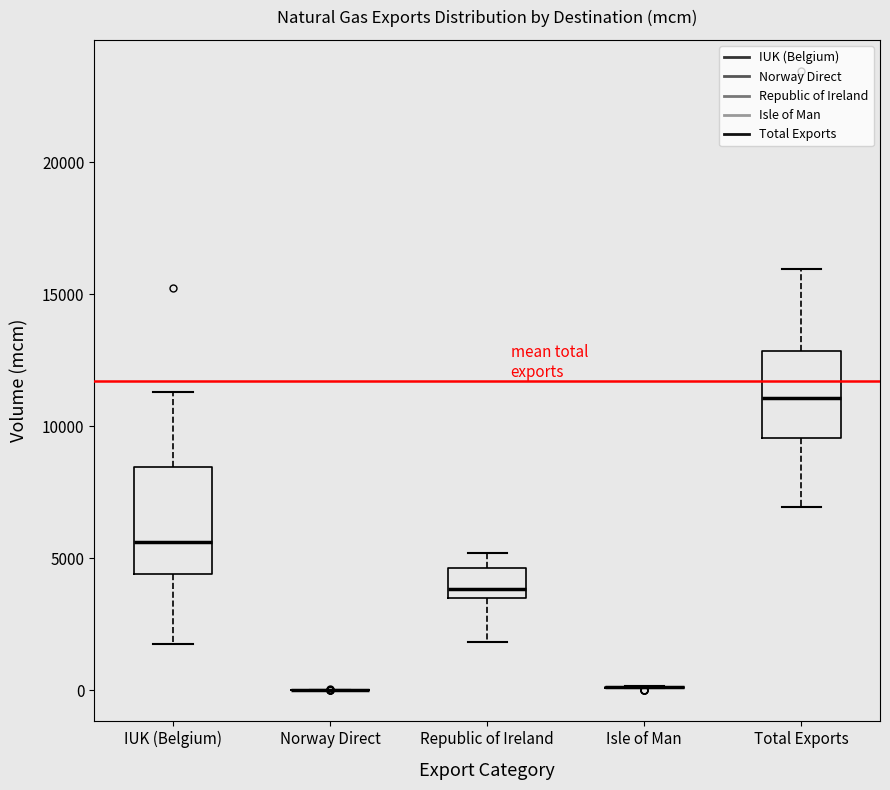

Comparing the boxes themselves (not the whiskers), which one is the tallest?

IUK (Belgium)